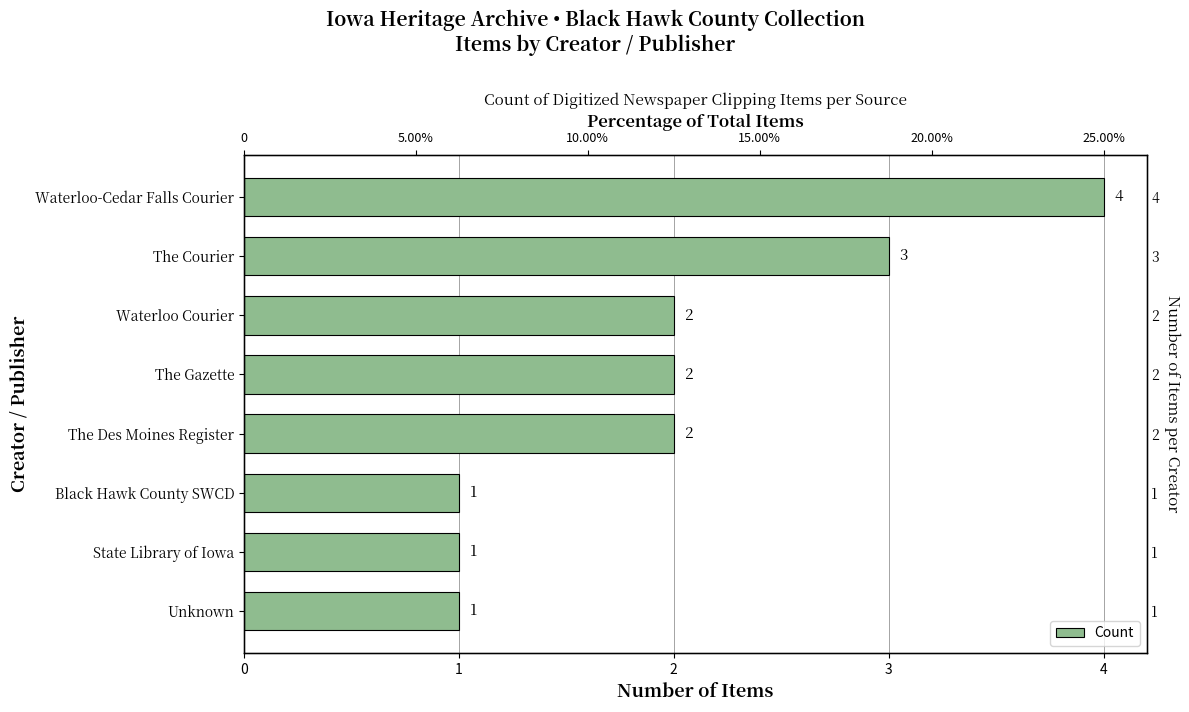

What is the ratio of the value at Waterloo-Cedar Falls Courier to the value at Unknown?

4.0